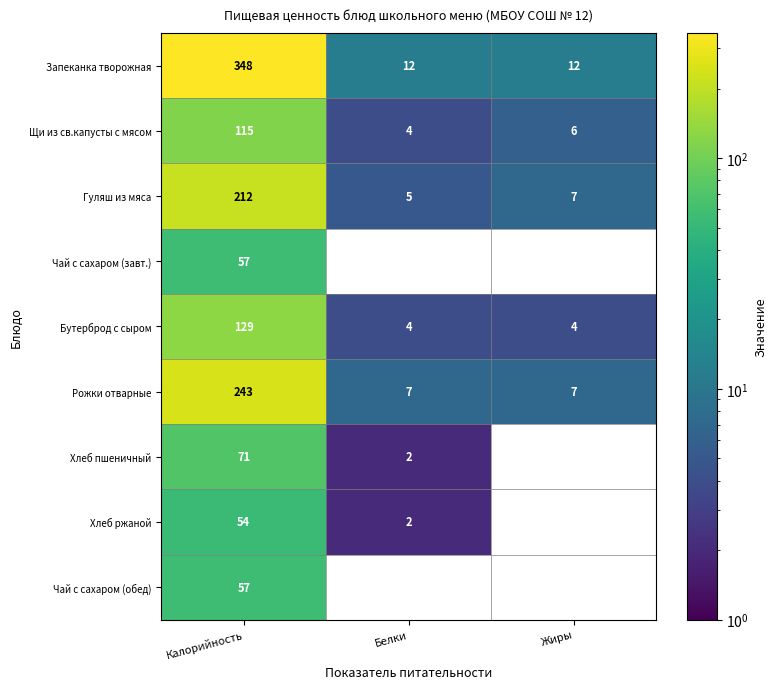

At which category is the sum across all series the highest?

Калорийность